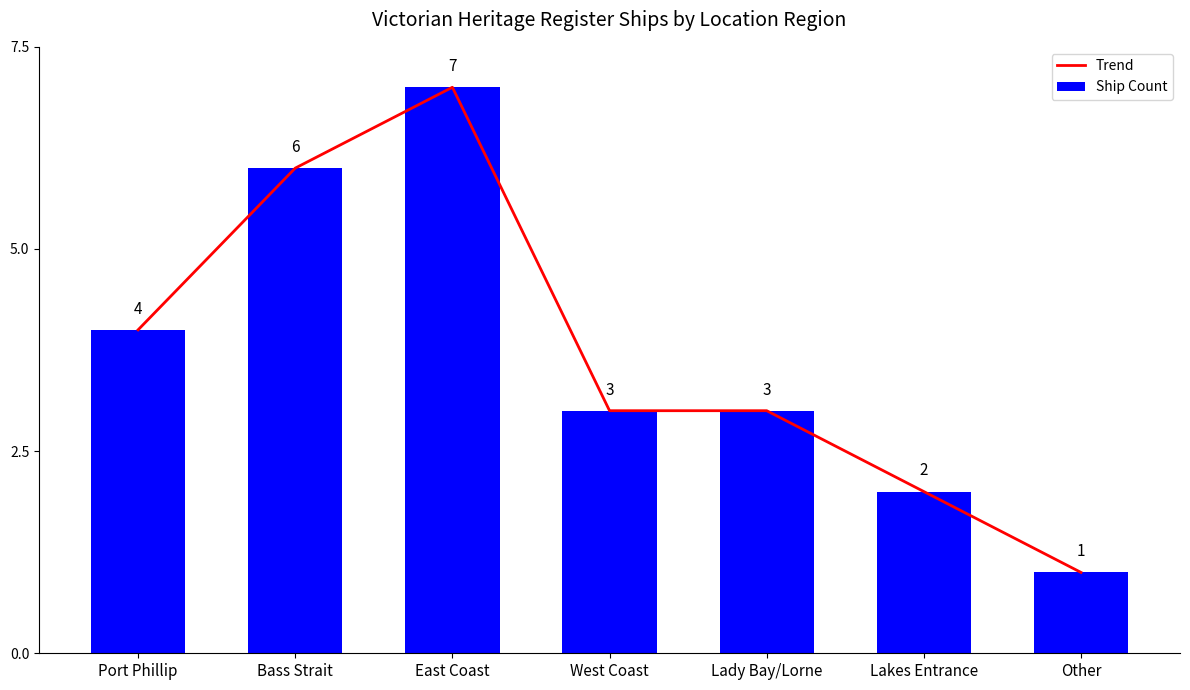

What is the value of the Trend bar at the 7th from the left?

1